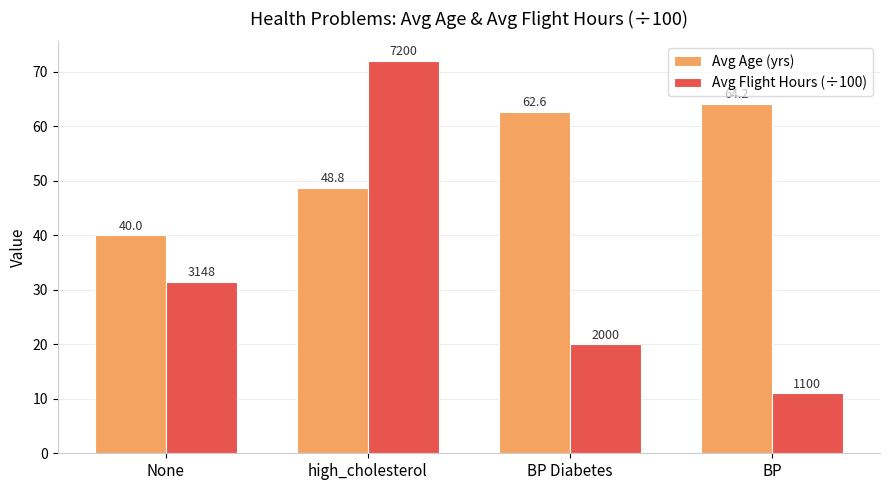

How many data points in Avg Flight Hours (÷100) are less than 31?

2